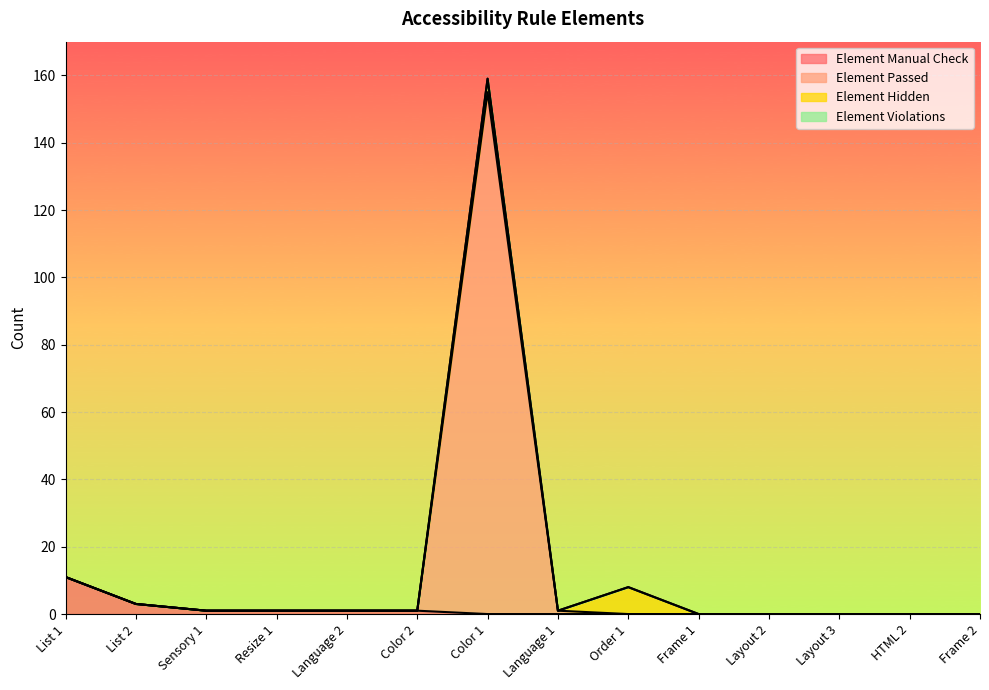

The Element Manual Check series shows 0 at Frame 2. True or false?

True